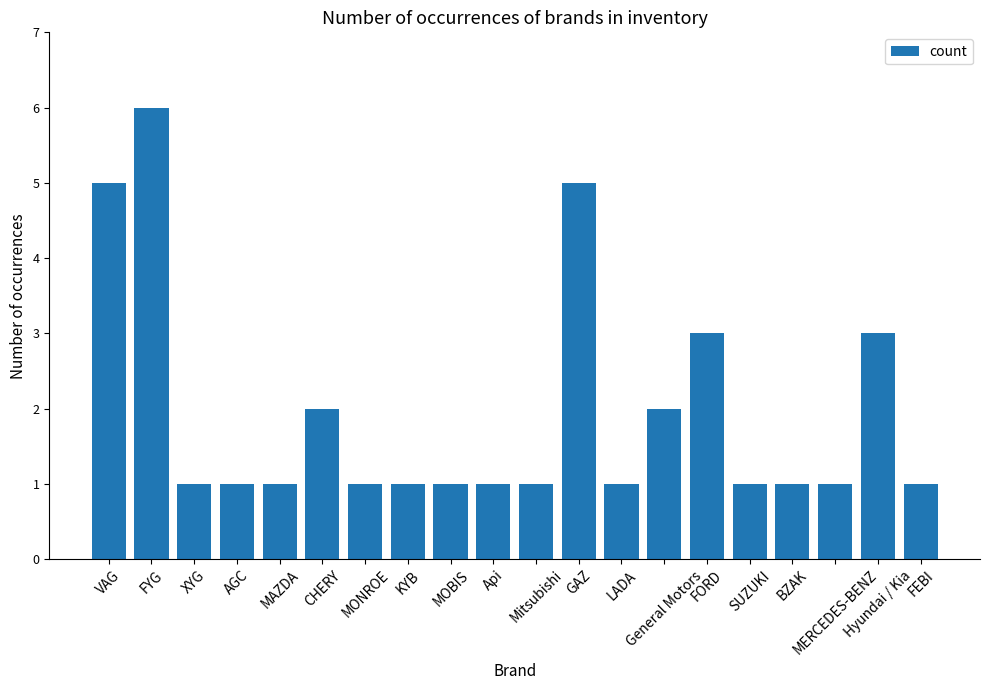

What is the maximum value shown in the chart?

6